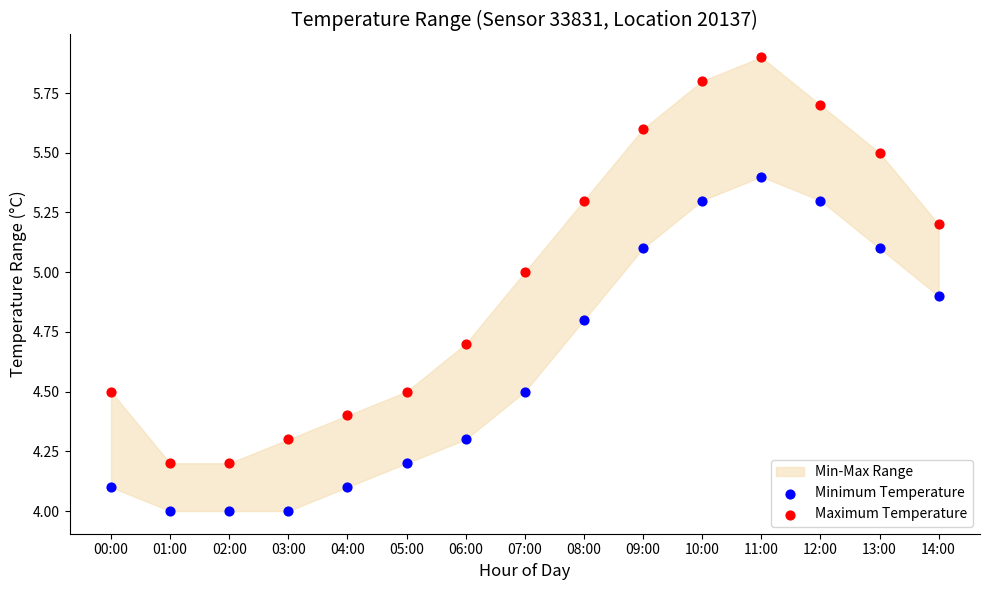

Which series contains the lowest Y value?

Minimum Temperature